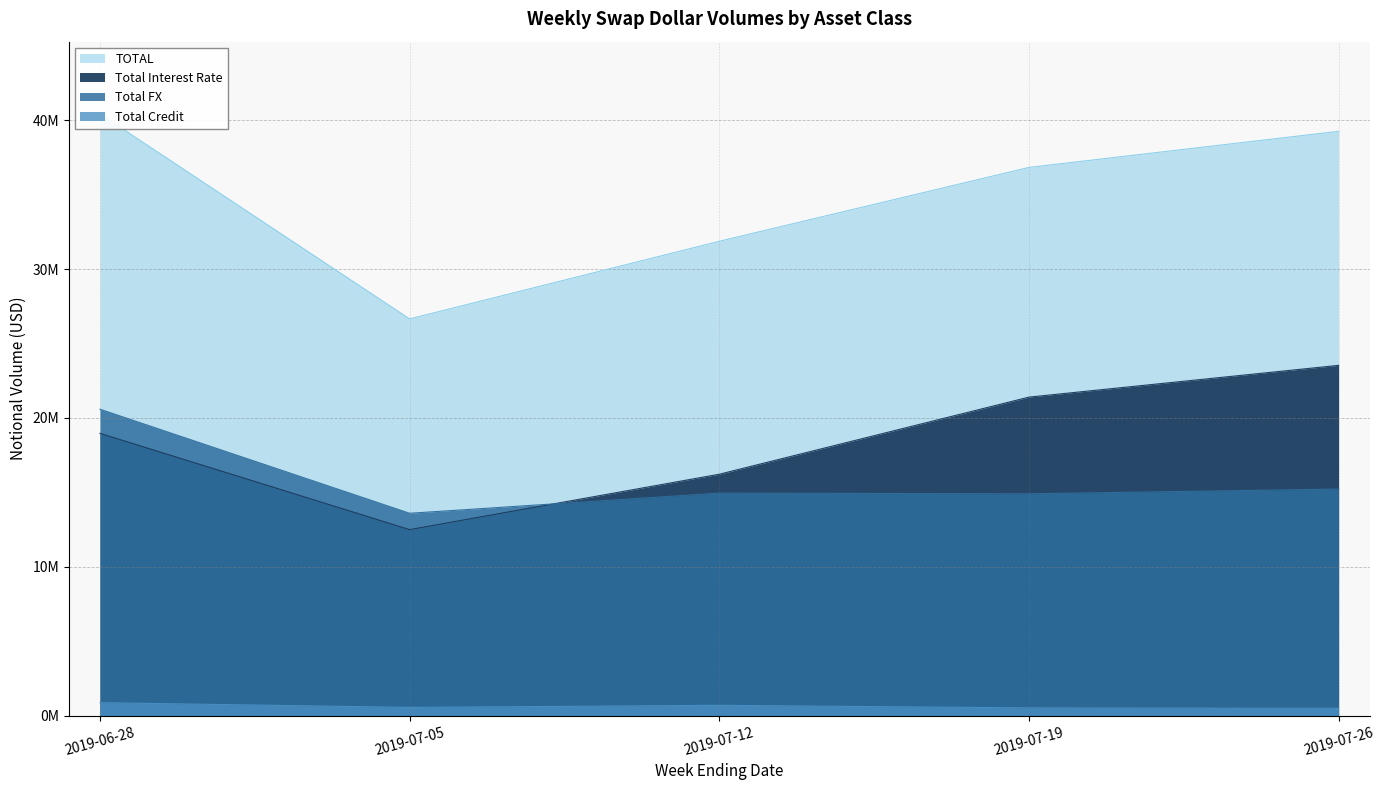

What is the label of the 5th point from the right?

2019-06-28